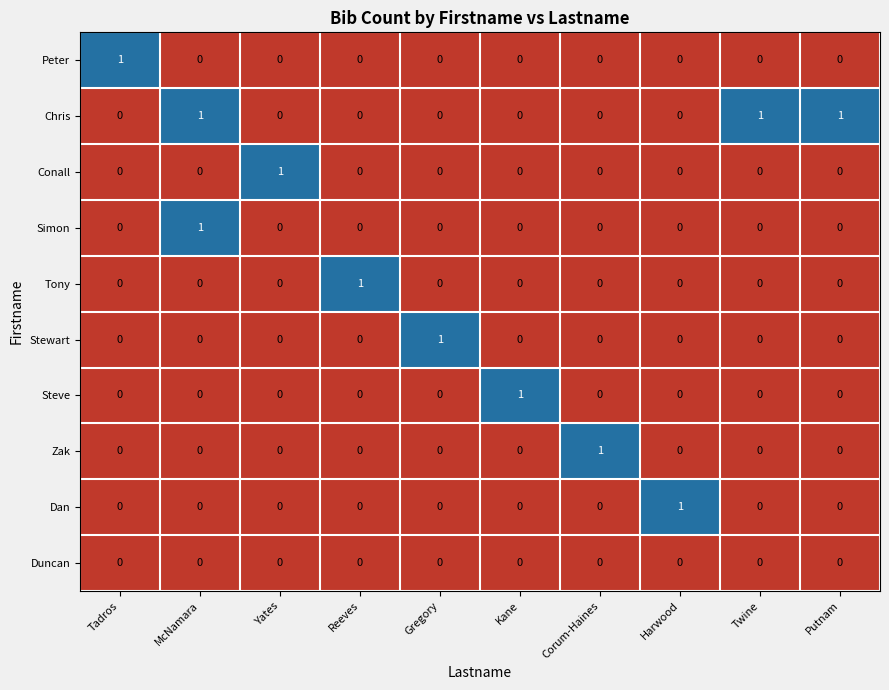

Count the Zak values in the range 0 to 1.

10